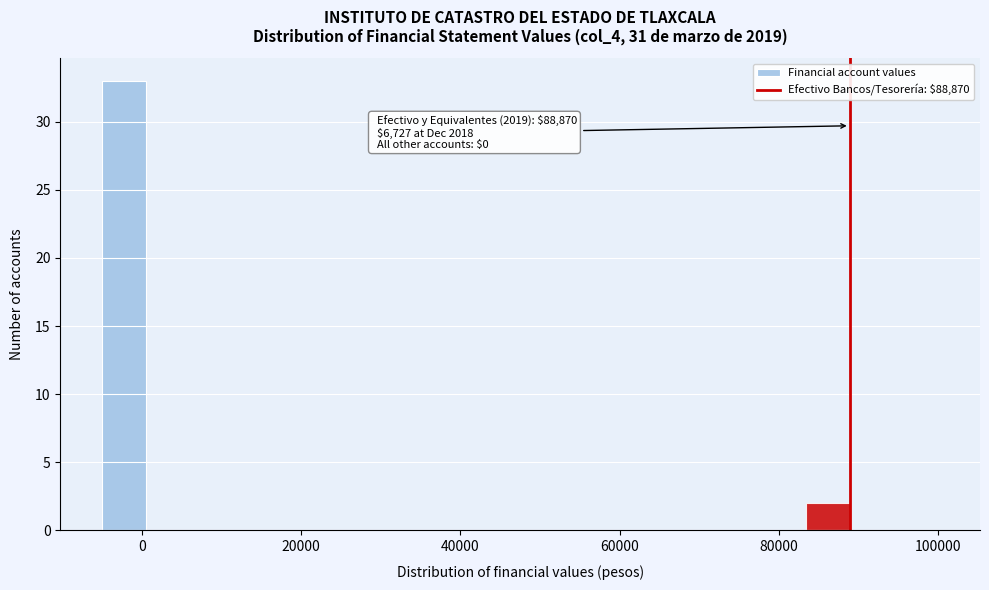

Around what value on the x-axis is the tallest bar? Give the approximate position of its centre, as read against the axis.

-2000